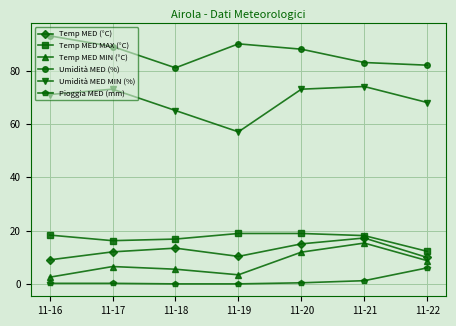

What is the spread (max minus min) of values at 11-18?

81.0